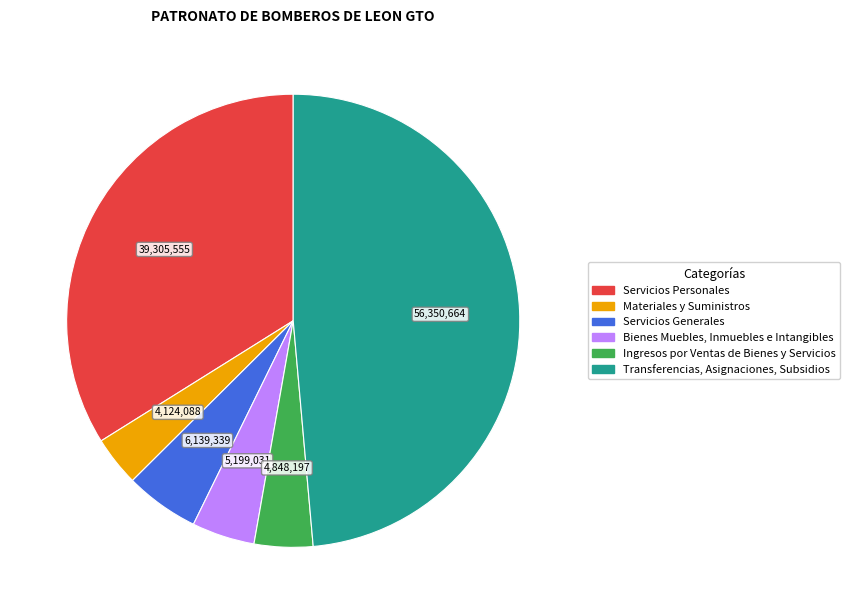

Is it true that Servicios Generales is 5% of the pie?

True